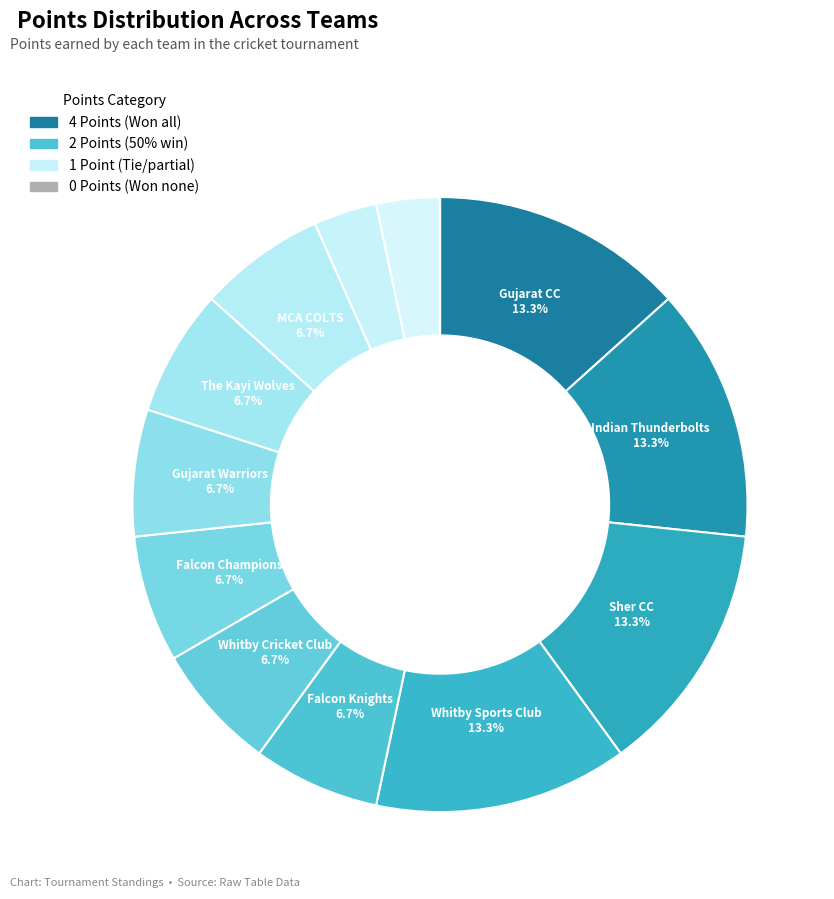

To the nearest percent, what is the average slice percentage?

7%